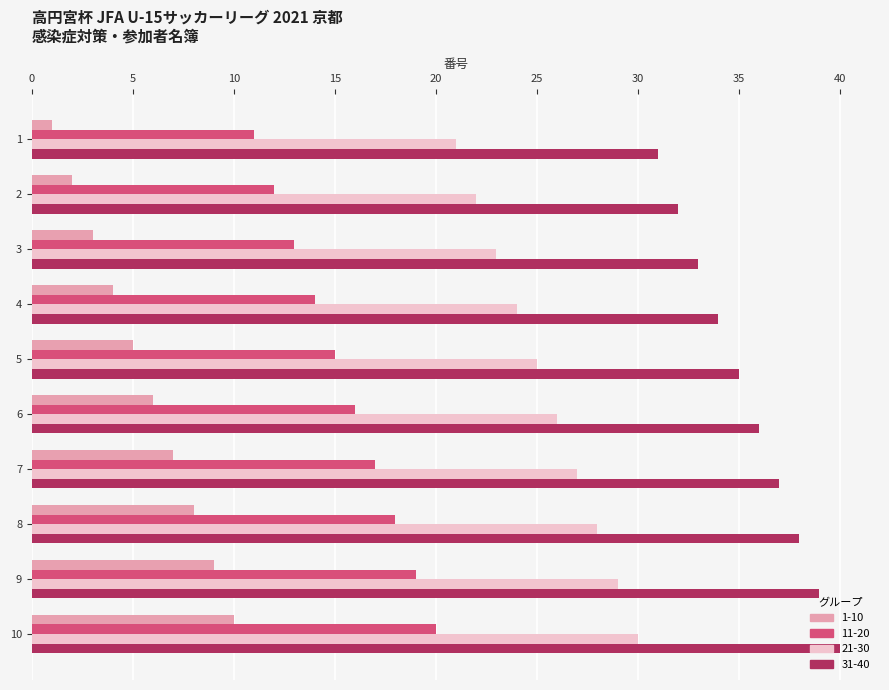

Rank the series by their average value, from lowest to highest.

1-10, 11-20, 21-30, 31-40